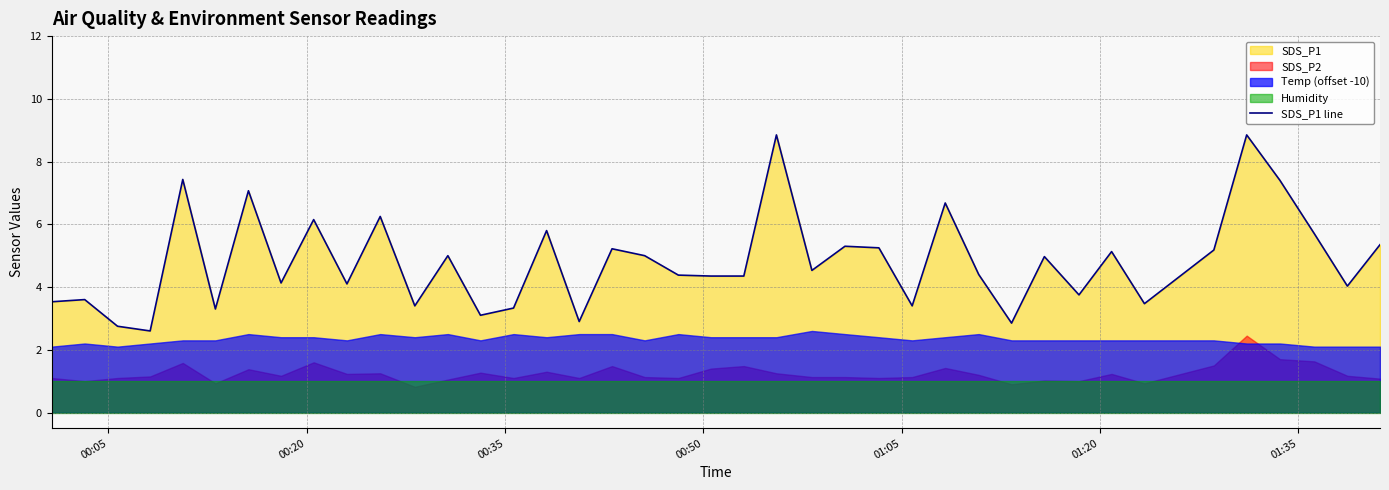

What is the average value?

4.8